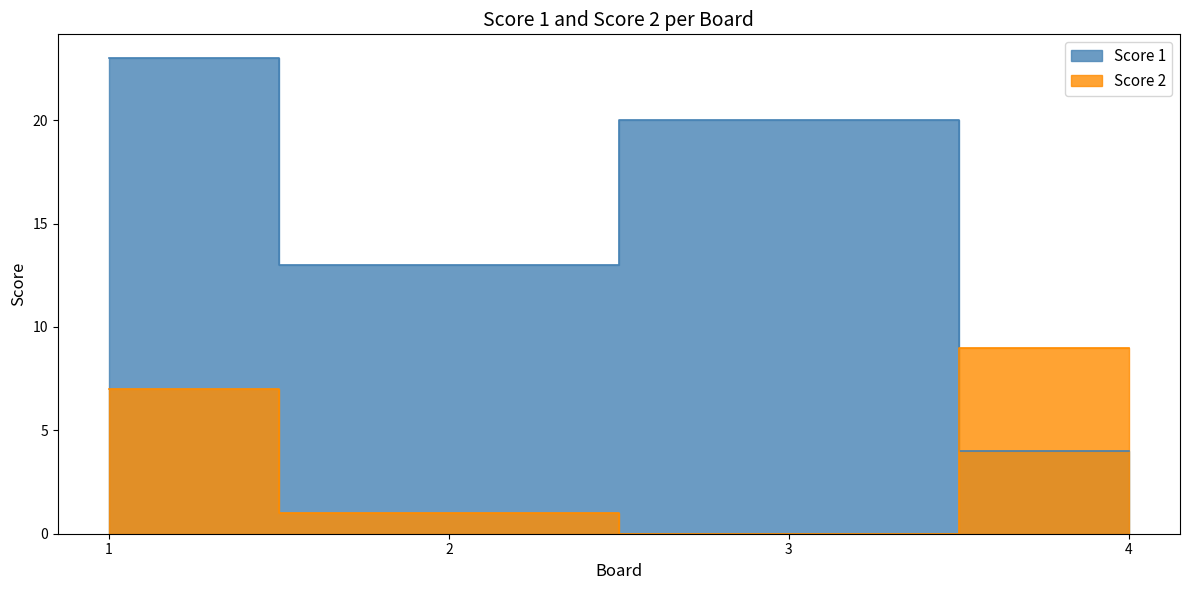

What is the difference between the Score 1 values at 3 and 1?

3